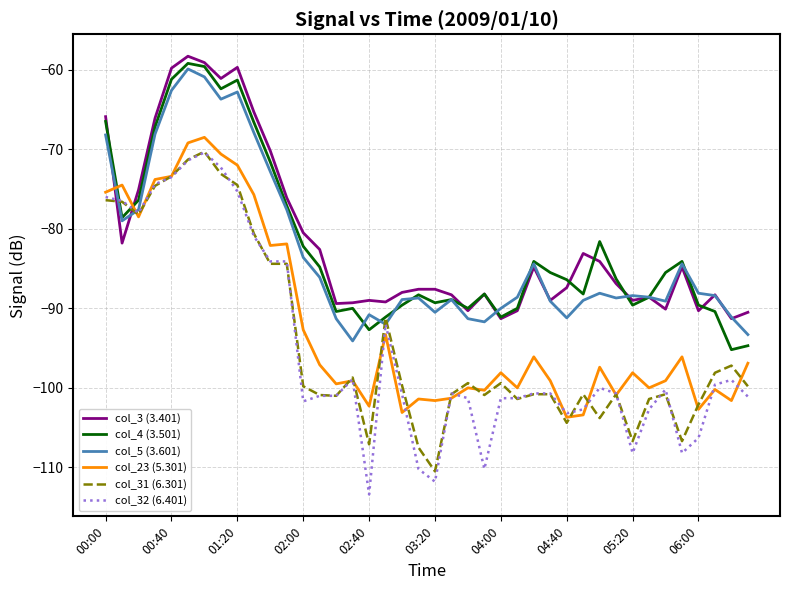

What is the minimum value shown in the chart?

-113.4